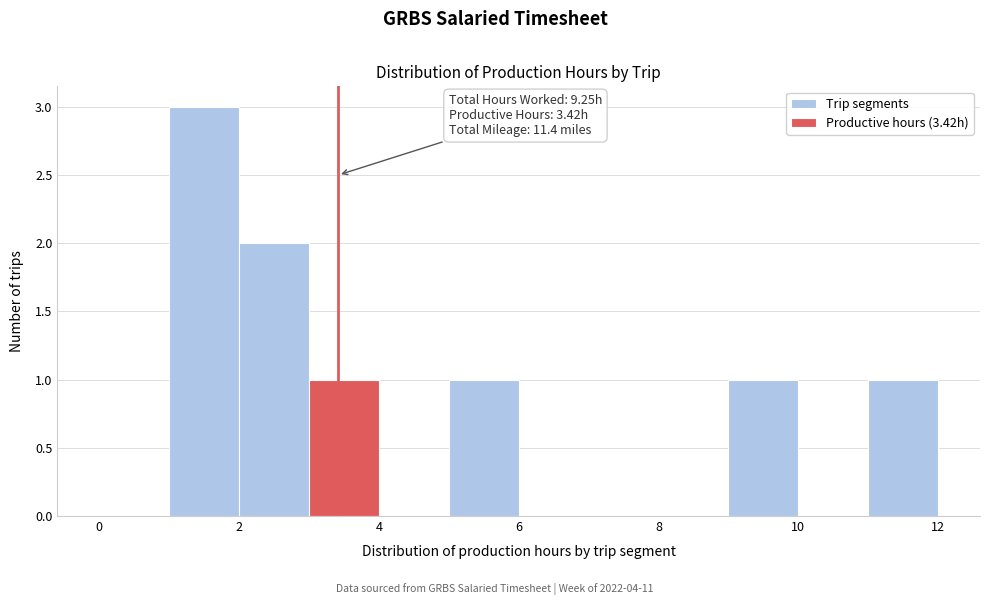

Which range on the x-axis has the tallest bar?

1 to 2